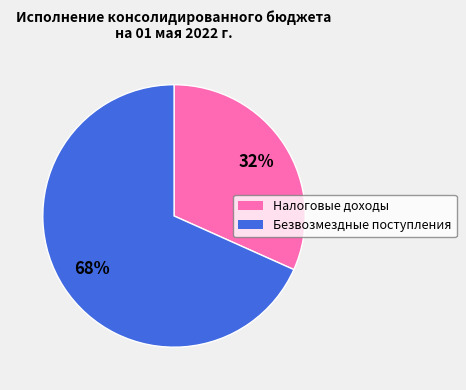

Is there any slice that represents more than half of the pie?

Yes